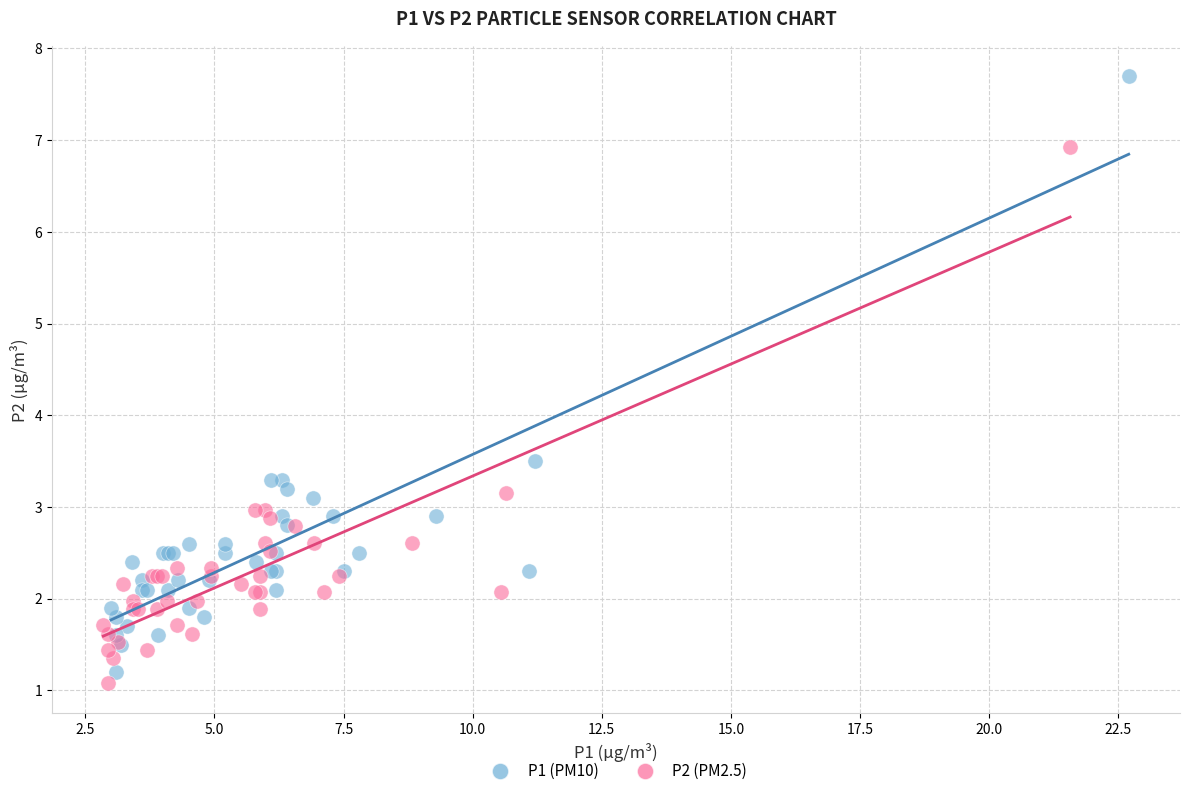

Which series contains the lowest Y value?

P2 (PM2.5)